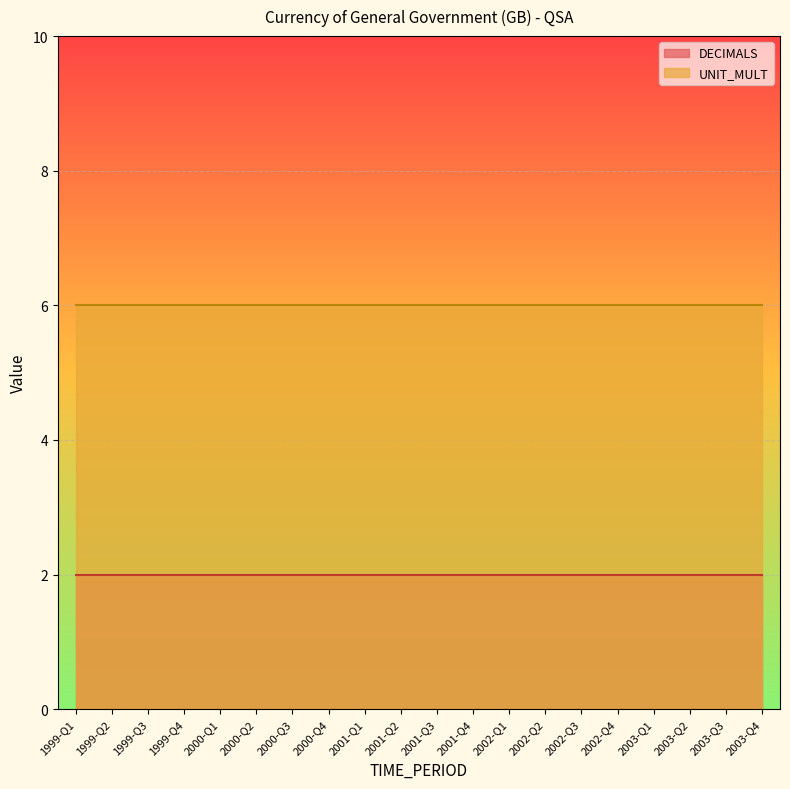

Which category has the lowest value across all series?

1999-Q1